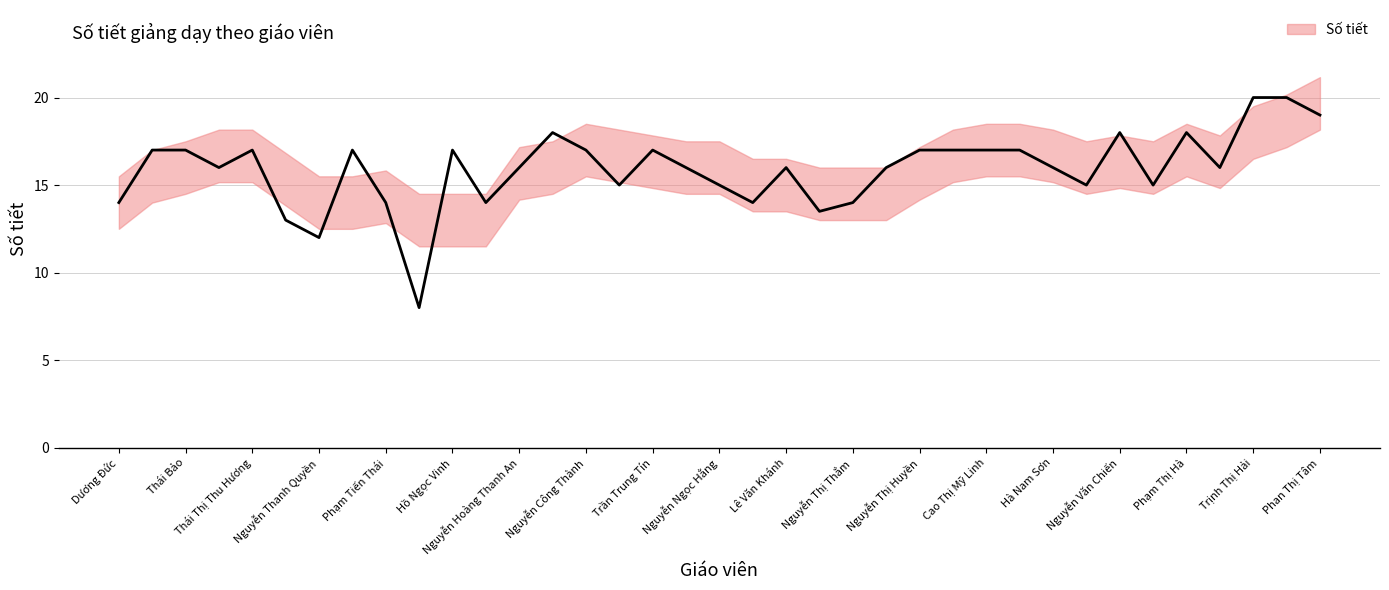

True or false: Số tiết has a value of 17.0 at Thái Thị Thu Hương.

True